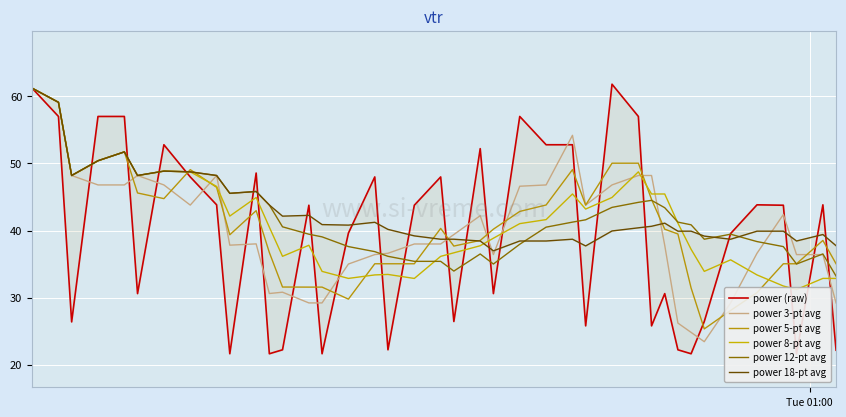

True or false: power 3-pt avg has more than 1 interior local peaks.

True